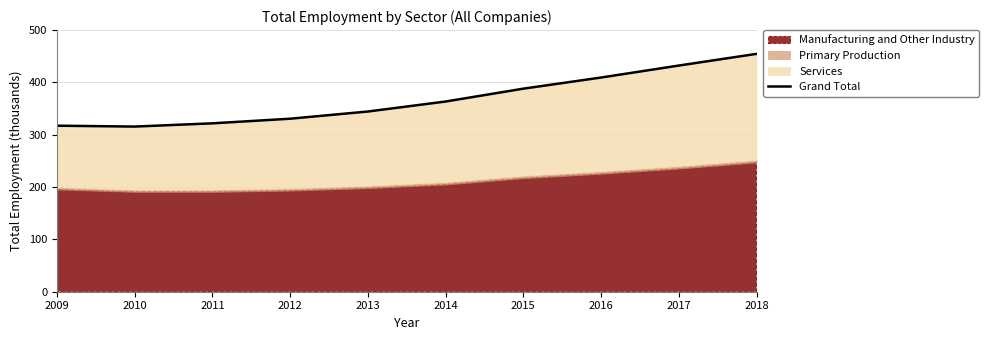

The chart shows a value of 409.4 at 2016. True or false?

True